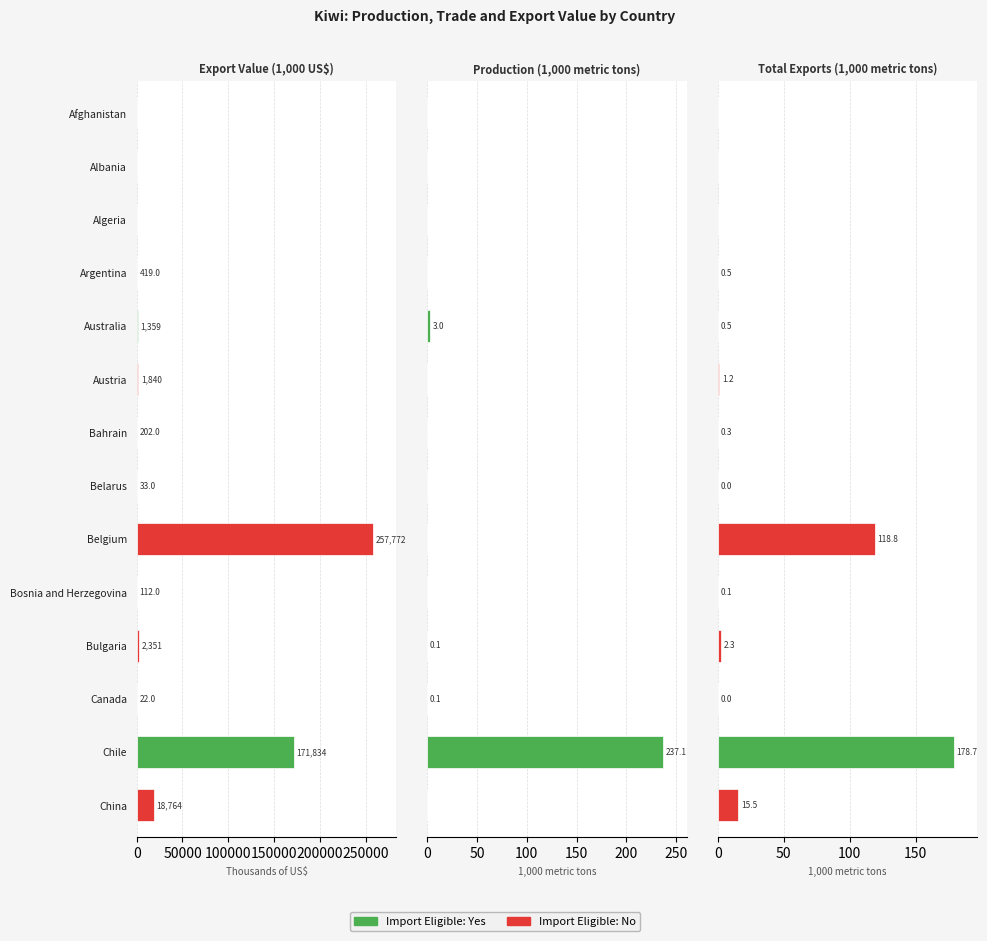

The value of Total exports (1000 mt) at Chile is 236.4. True or false?

False